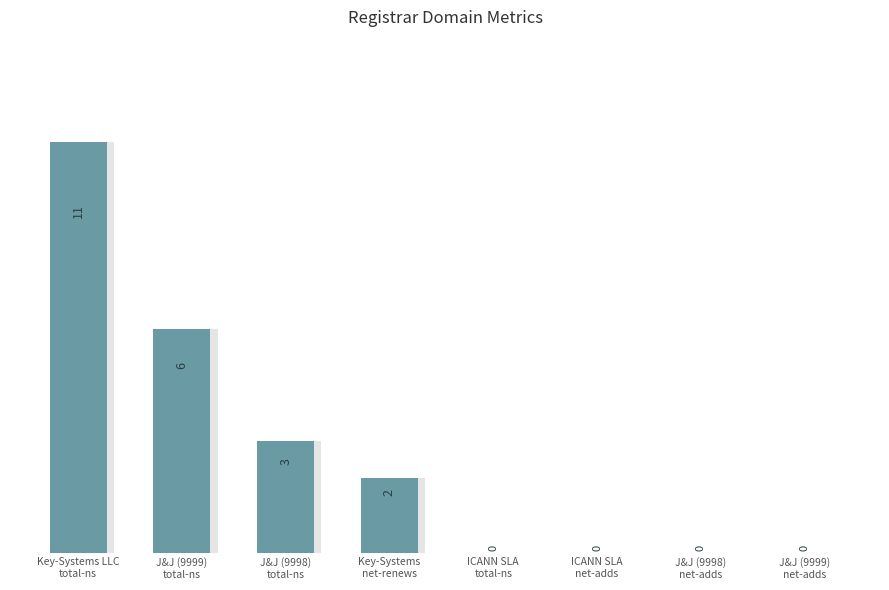

Rank the categories by value from lowest to highest.

ICANN SLA
total-ns, ICANN SLA
net-adds, J&J (9998)
net-adds, J&J (9999)
net-adds, Key-Systems
net-renews, J&J (9998)
total-ns, J&J (9999)
total-ns, Key-Systems LLC
total-ns